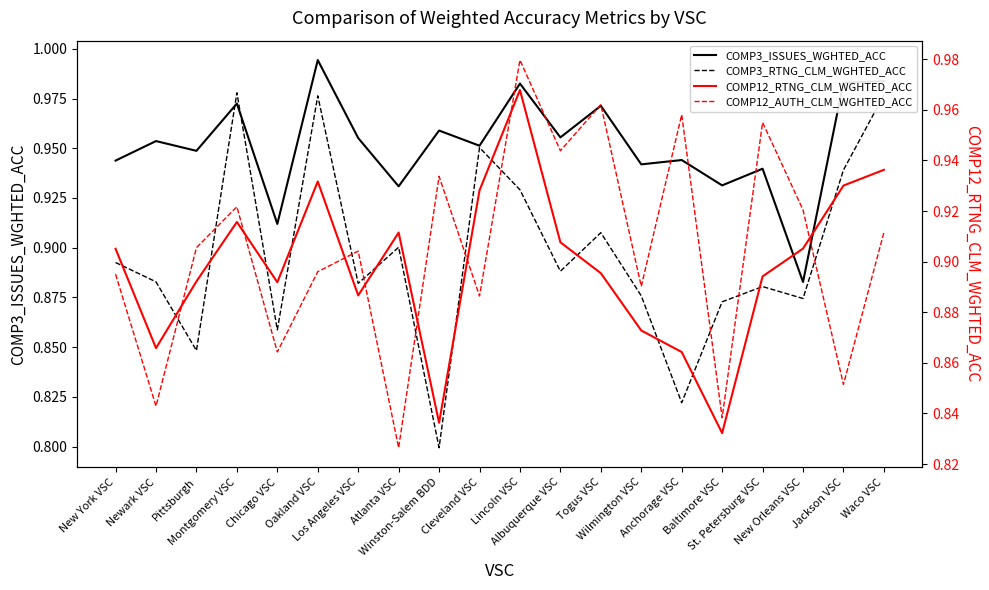

Is the value of COMP3_ISSUES_WGHTED_ACC at Cleveland VSC greater than the value of COMP3_RTNG_CLM_WGHTED_ACC at Anchorage VSC?

Yes